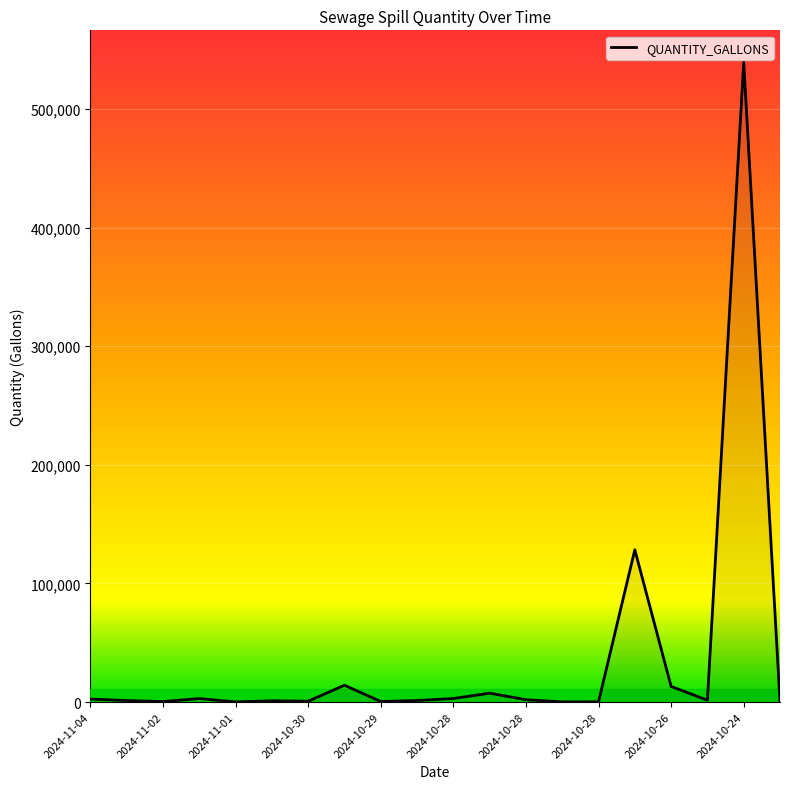

What is the maximum value shown in the chart?

539350